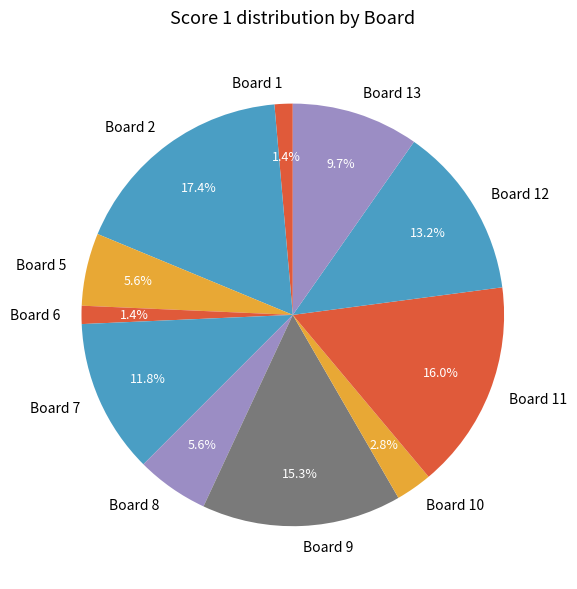

What is the largest slice in the pie chart?

Board 2